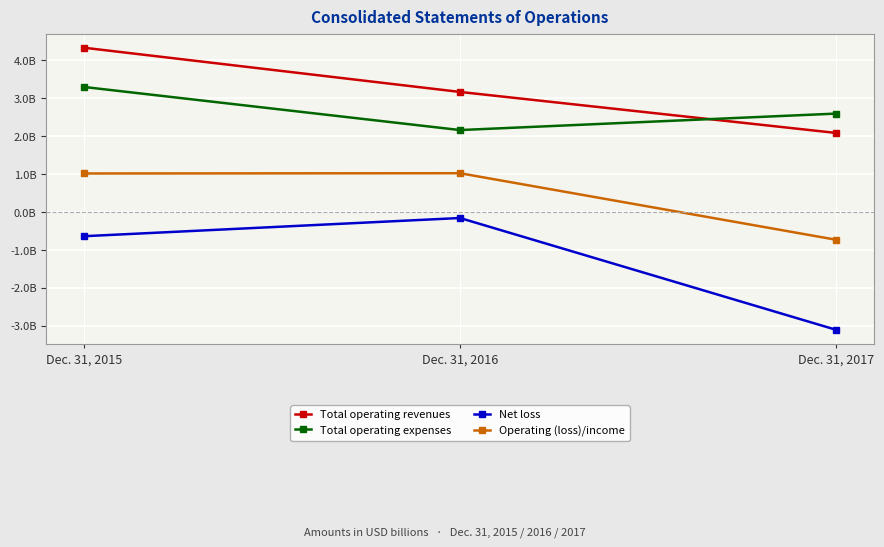

What are all the series names shown in the legend?

Total operating revenues, Total operating expenses, Net loss, Operating (loss)/income